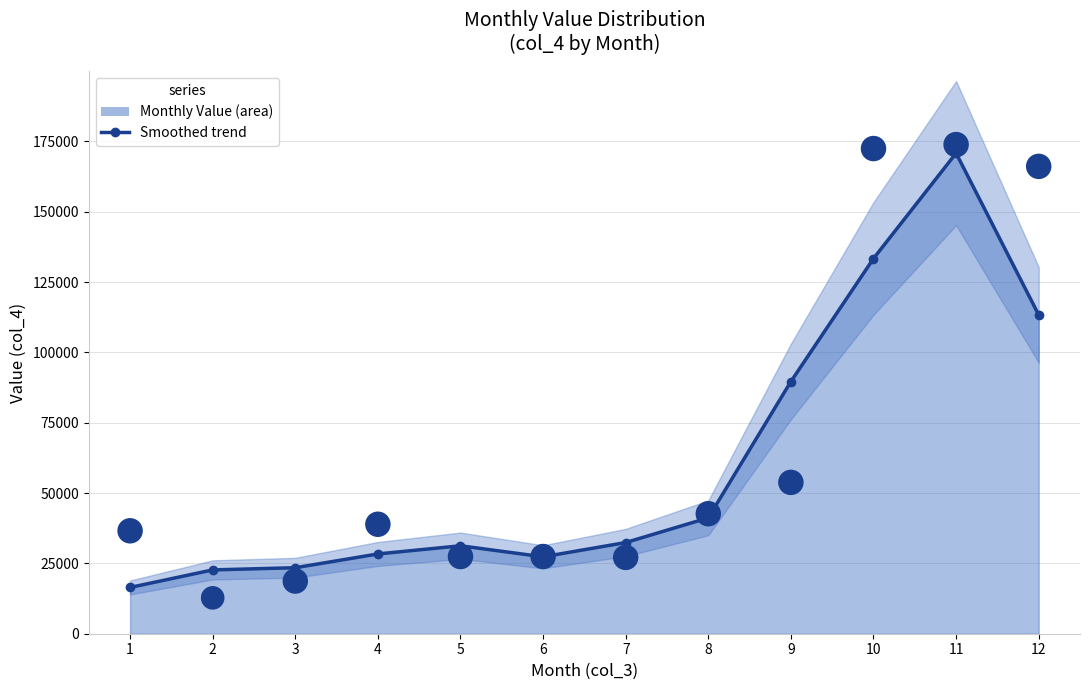

What is the ratio of the value at 3 to the value at 12?

0.1